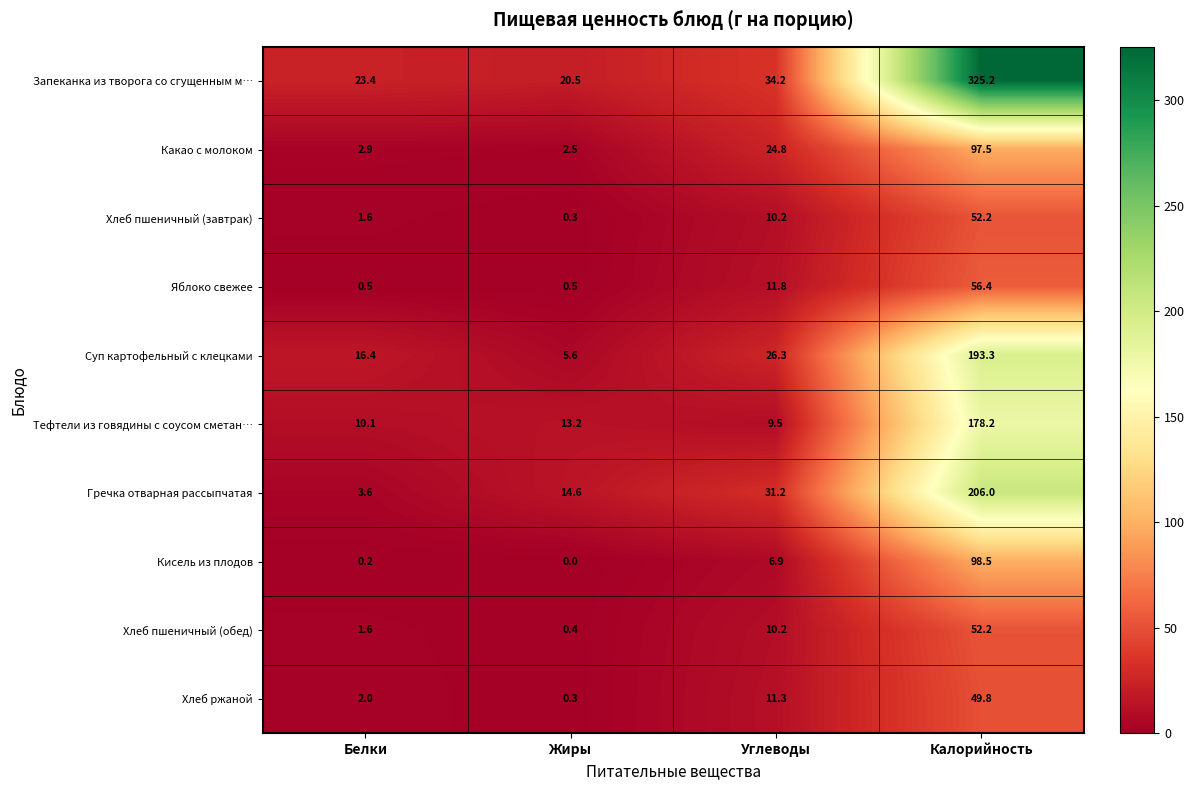

The value of Гречка отварная рассыпчатая at Жиры is 20.1. True or false?

False